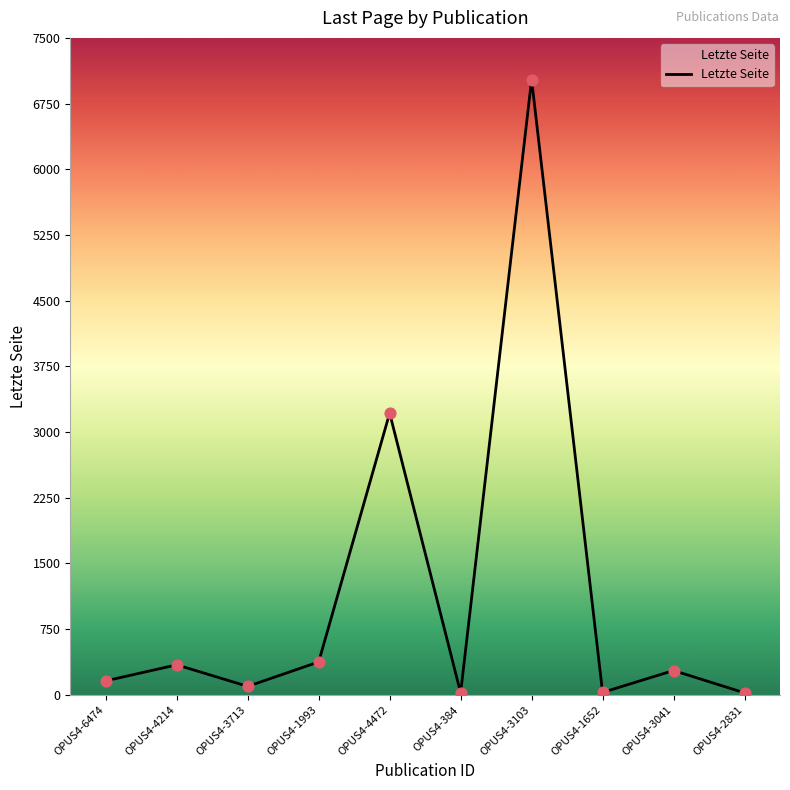

What is the ratio of the value at OPUS4-4214 to the value at OPUS4-2831?

15.5